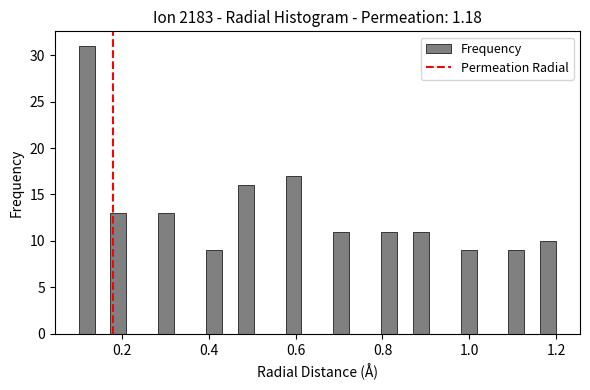

Around what value on the x-axis is the tallest bar? Give the approximate position of its centre, as read against the axis.

0.12